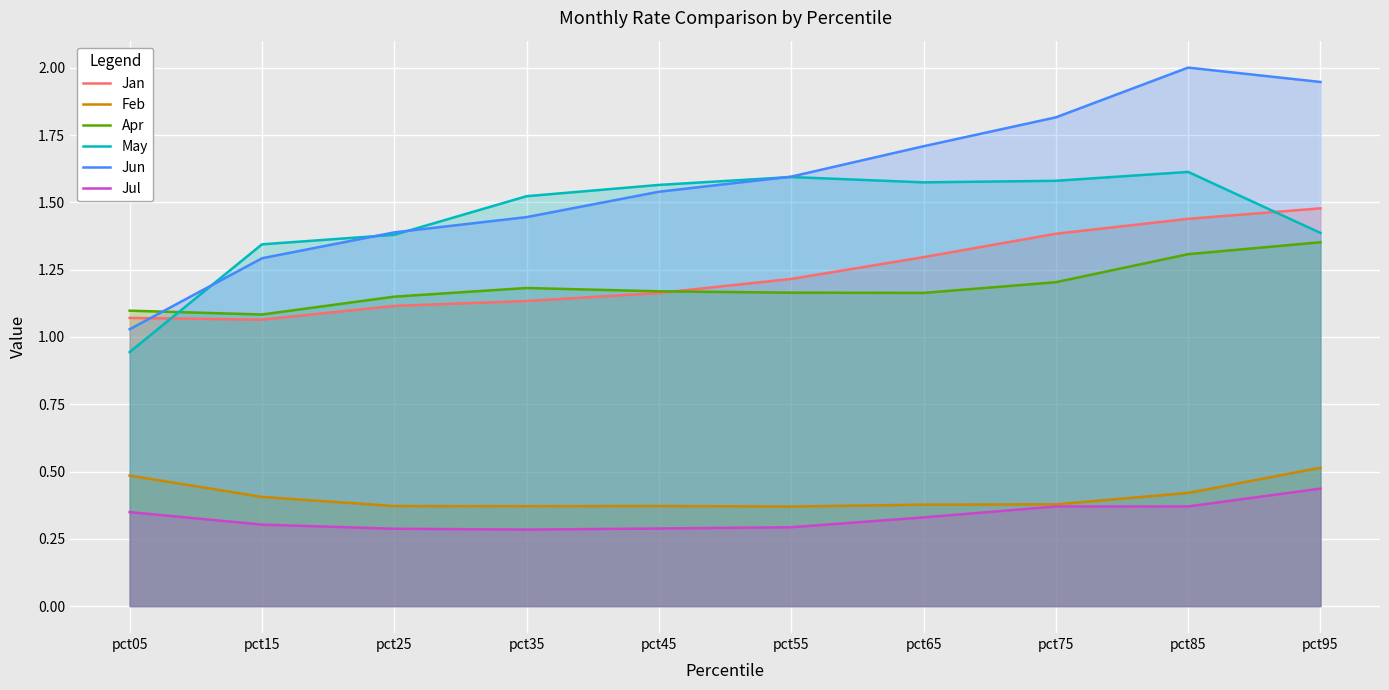

The value of Feb at pct15 is 0.4. True or false?

True